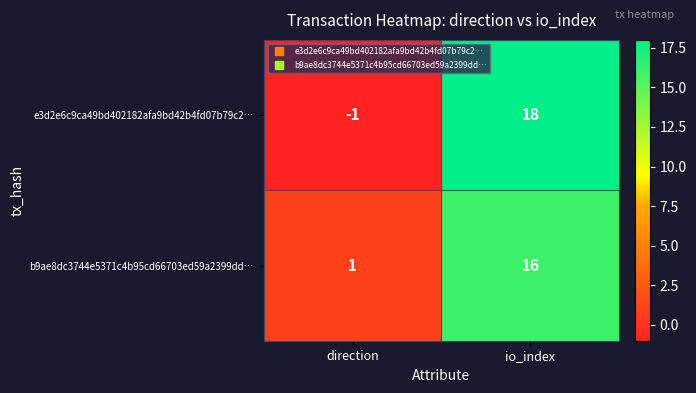

Which series has the largest range (max minus min)?

e3d2e6c9ca49bd402182afa9bd42b4fd07b79c2…